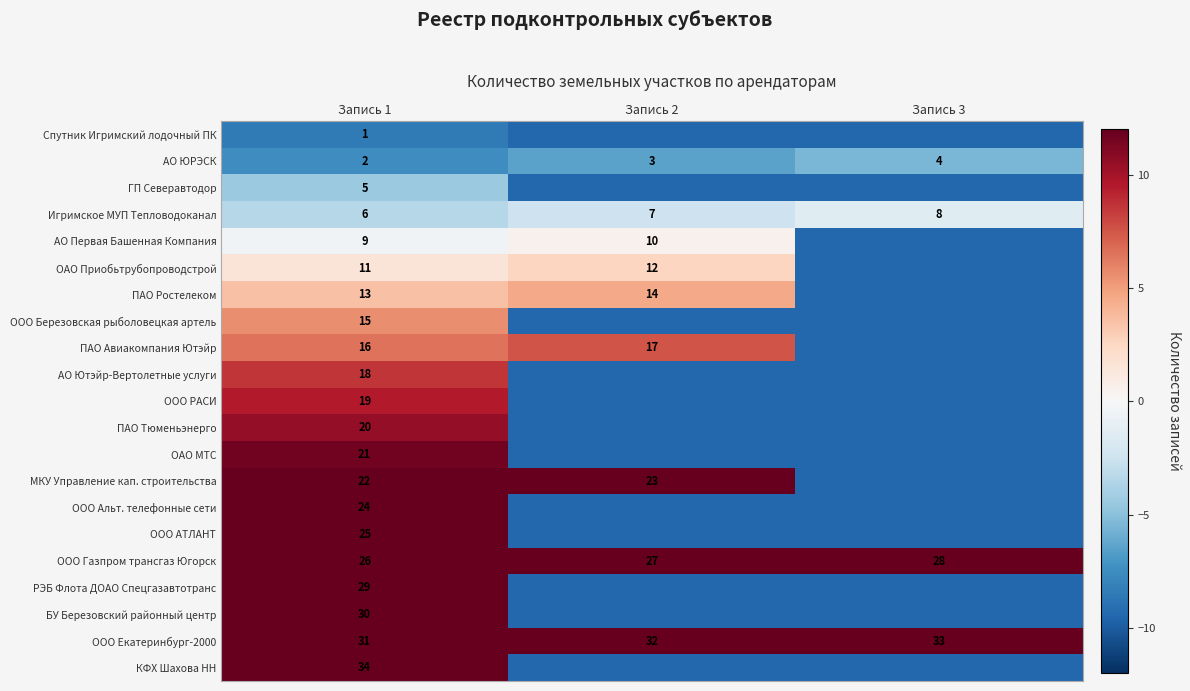

True or false: КФХ Шахова НН has a value of 24.6 at Запись 1.

True